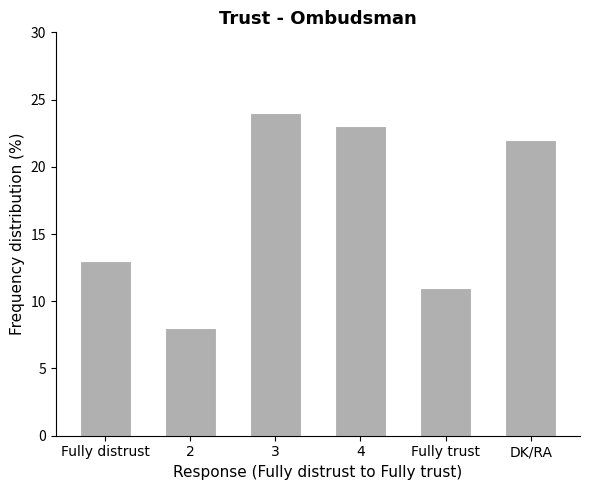

The chart shows a value of 23 at Fully distrust. True or false?

False